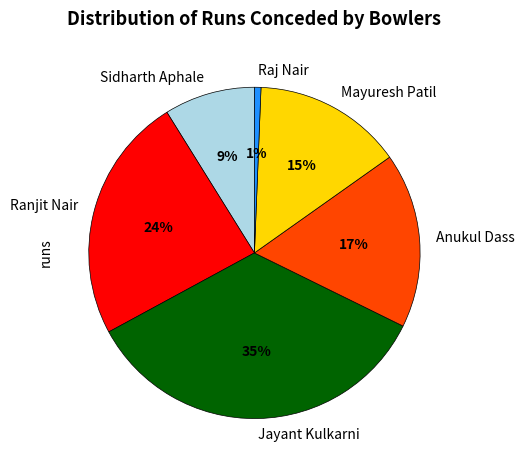

Which has a higher value, Mayuresh Patil or Anukul Dass?

Anukul Dass